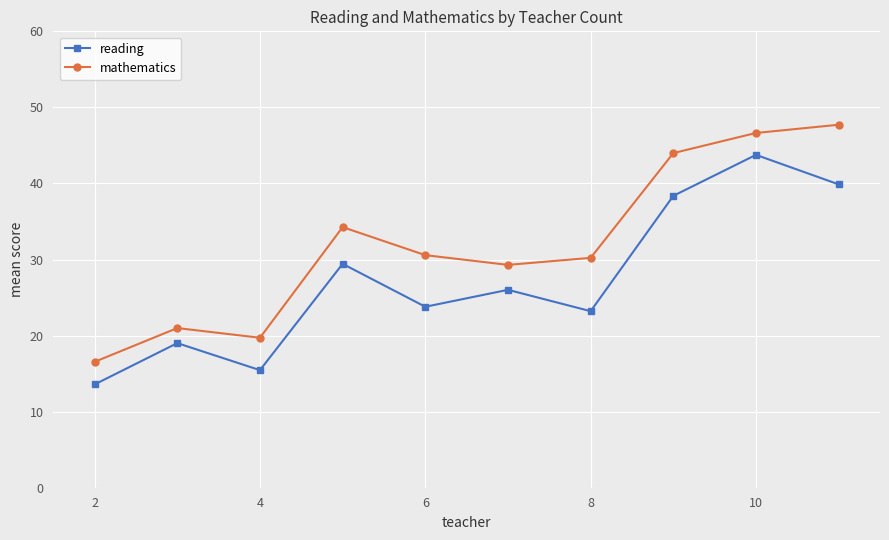

How many lines are shown in the chart?

2